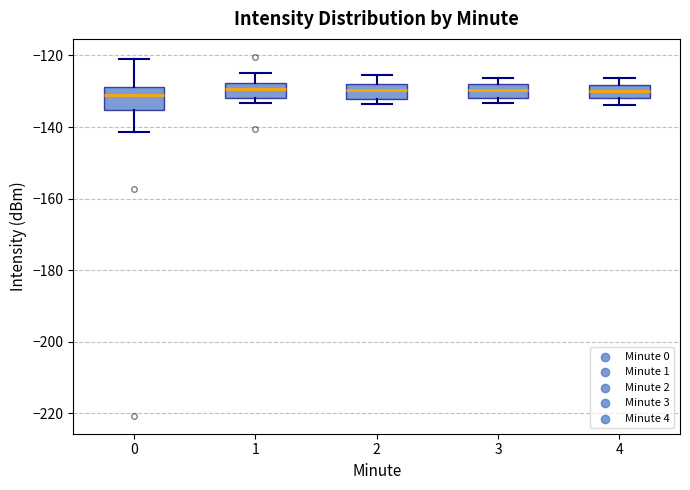

Which box is the tallest, from its lower edge to its upper edge?

0